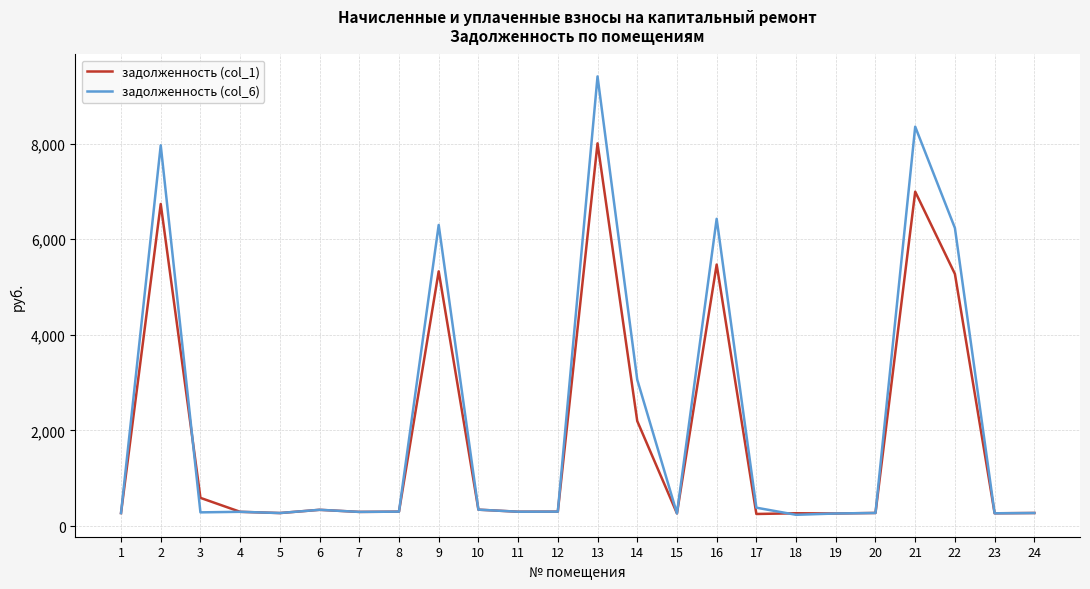

What is the greatest value displayed?

9407.9